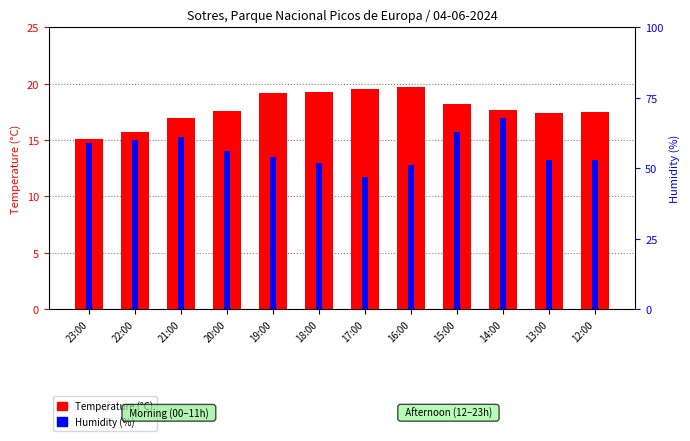

Reading left to right, what are all the values shown in this chart?

Temperature (°C): 15.1	15.7	17.0	17.6	19.2	19.3	19.5	19.7	18.2	17.7	17.4	17.5
Humidity (%): 59.0	60.0	61.0	56.0	54.0	52.0	47.0	51.0	63.0	68.0	53.0	53.0